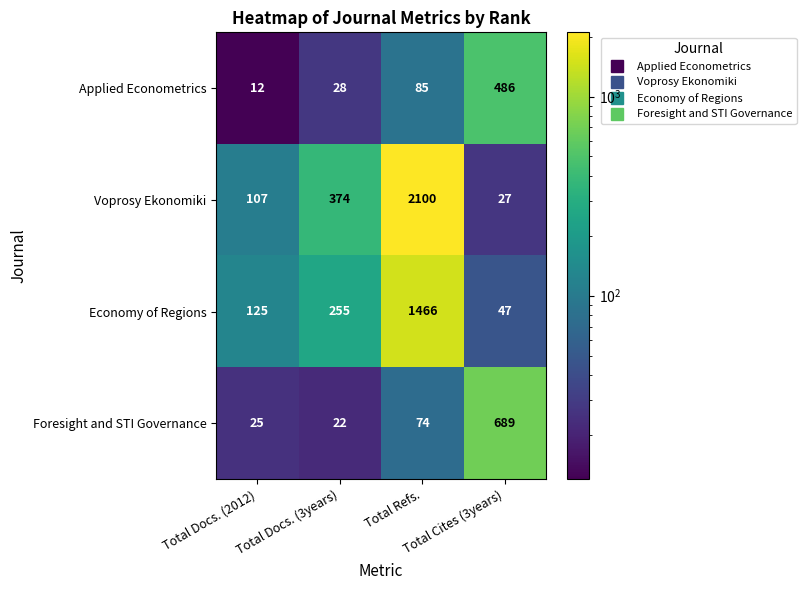

What is the sum of all Economy of Regions values?

1893